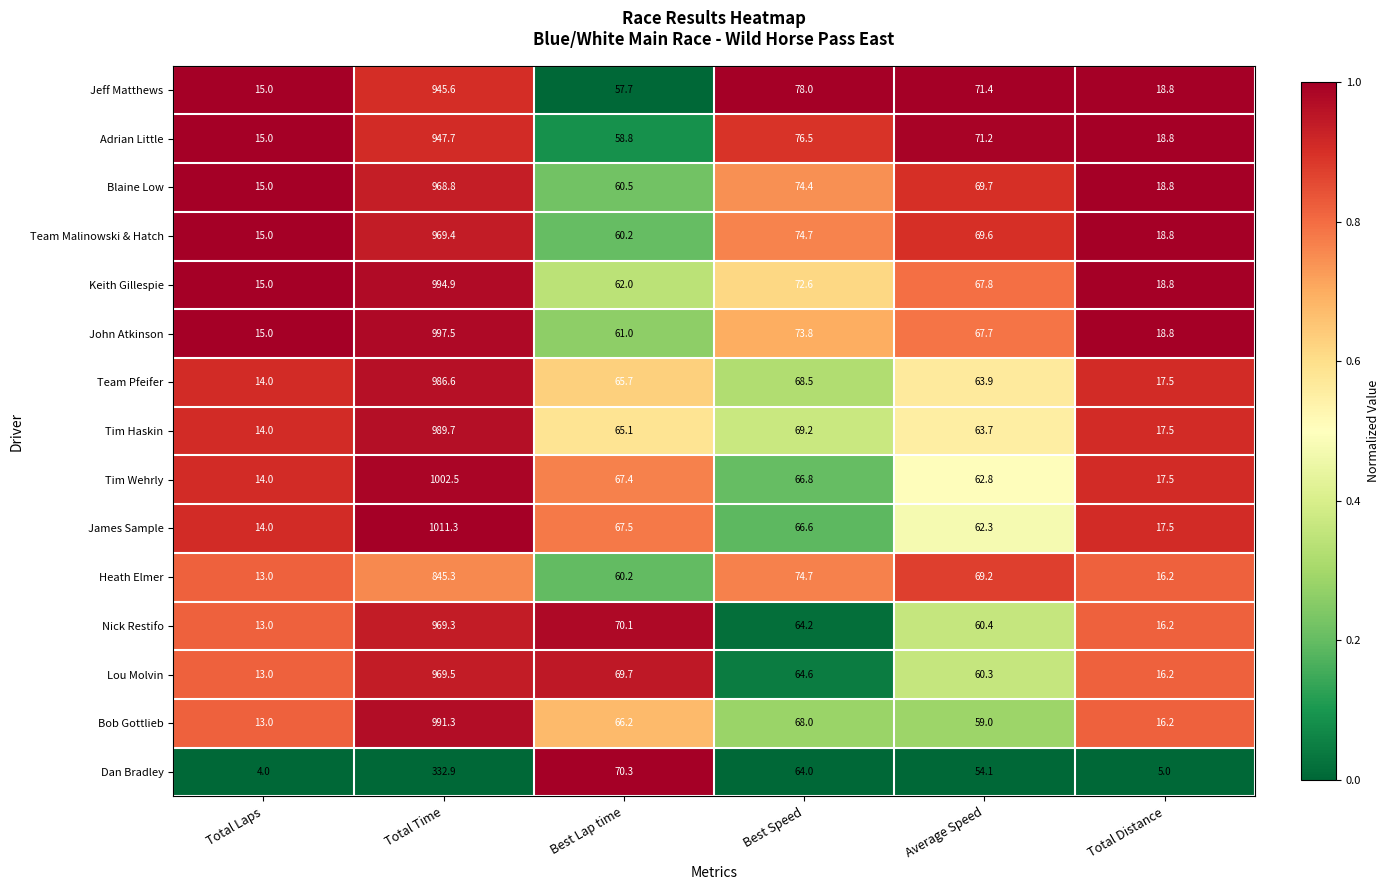

Where is Tim Wehrly nearest to the value 508?

Best Lap time